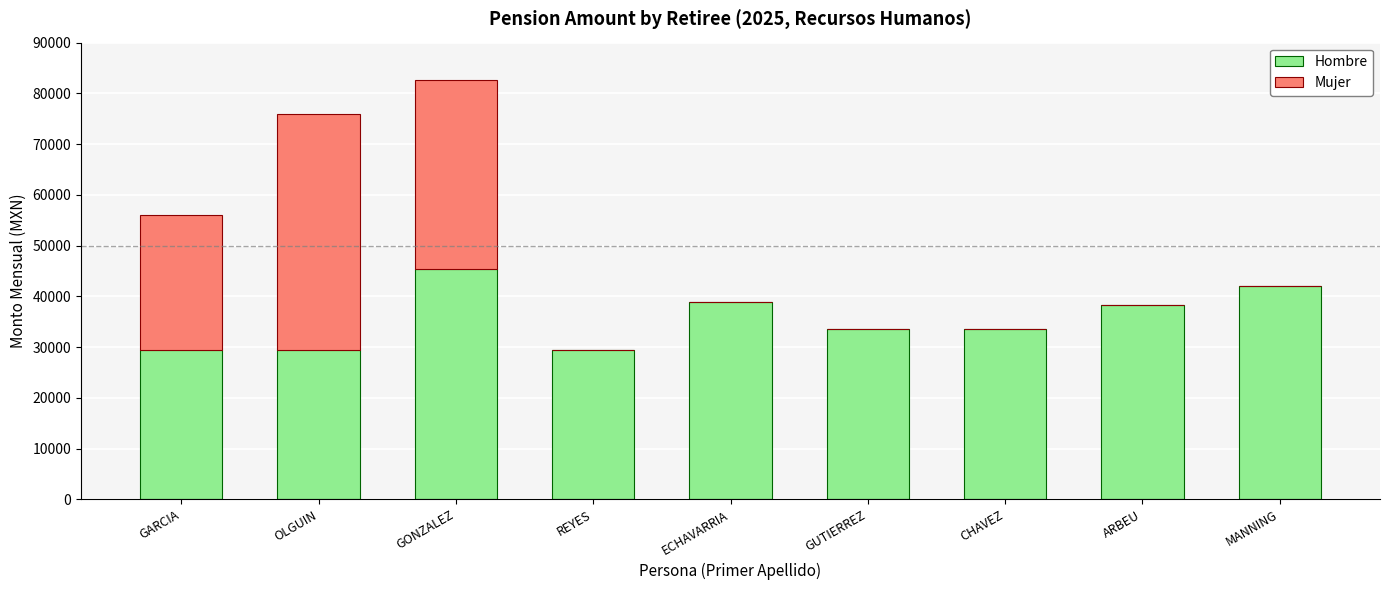

How many distinct data groups are displayed?

2